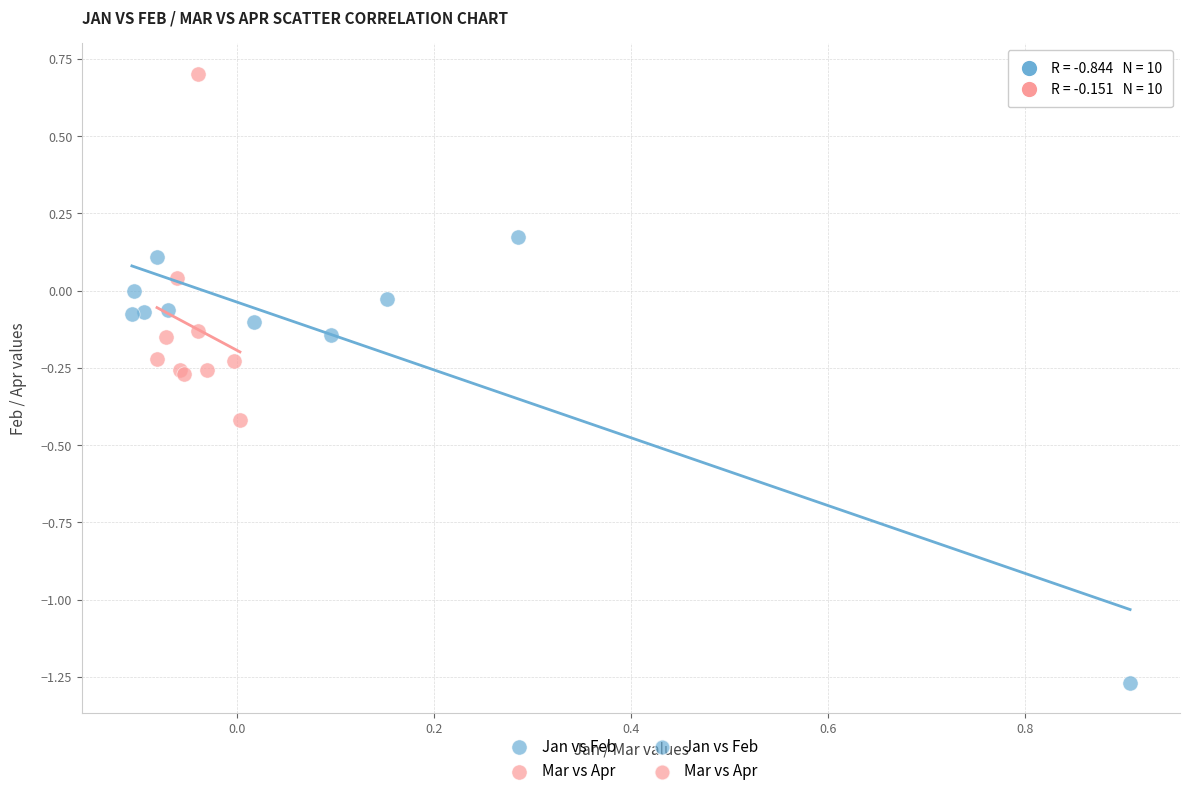

Which series has the widest spread of Y values?

Jan vs Feb